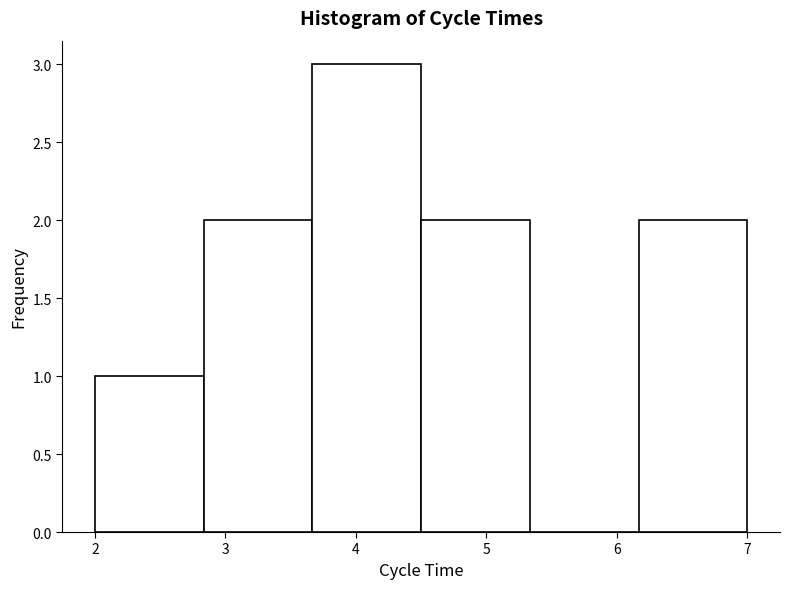

Reading left to right, list every bar in this chart as the range it spans on the x-axis followed by its height. Neither the bar edges nor the heights are printed on the chart, so give them approximately, as read against the axes.

2.0 to 2.8: 1
2.8 to 3.7: 2
3.7 to 4.5: 3
4.5 to 5.3: 2
5.3 to 6.2: 0
6.2 to 7.0: 2